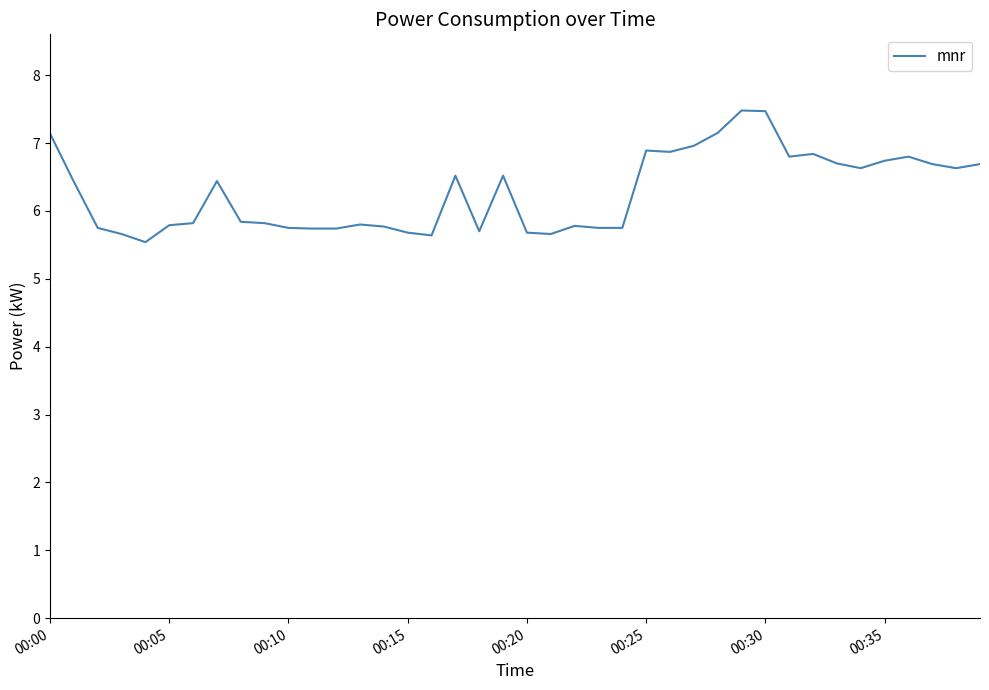

What is the greatest value displayed?

7.5